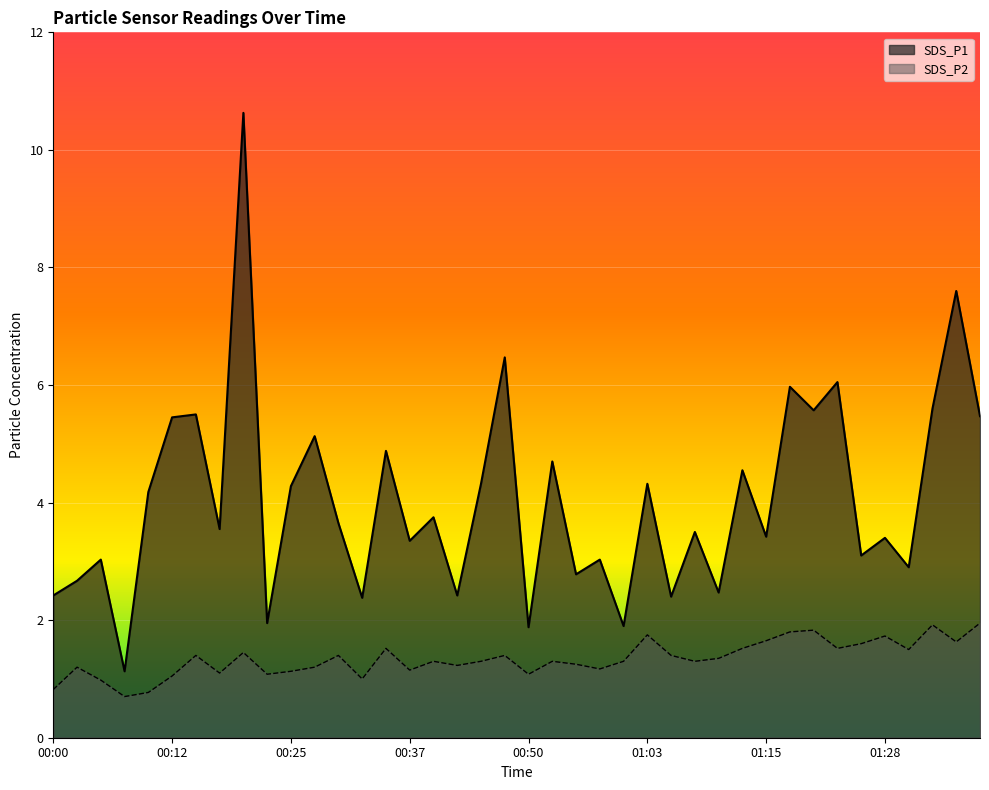

Which category has the lowest value in the SDS_P2 series?

00:08